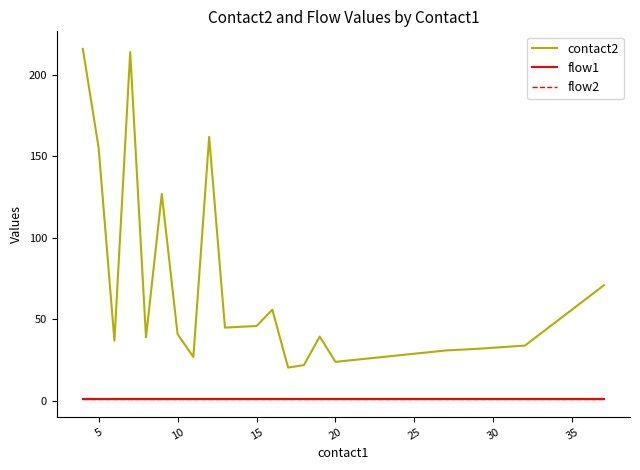

Reading left to right, what are all the values shown in this chart?

contact2: 216.0	155.3	37.0	214.0	39.0	127.0	41.0	27.0	162.0	45.0	45.5	46.0	56.0	20.5	22.0	39.5	24.0	25.0	26.0	27.0	28.0	29.0	30.0	31.0	32.0	34.0	71.0
flow1: 1.0	1.0	1.0	1.0	1.0	1.0	1.0	1.0	1.0	1.0	1.0	1.0	1.0	1.0	1.0	1.0	1.0	1.0	1.0	1.0	1.0	1.0	1.0	1.0	1.0	1.0	1.0
flow2: 1.0	1.0	1.0	1.0	1.0	1.0	1.0	1.0	1.0	1.0	1.0	1.0	1.0	1.0	1.0	1.0	1.0	1.0	1.0	1.0	1.0	1.0	1.0	1.0	1.0	1.0	1.0